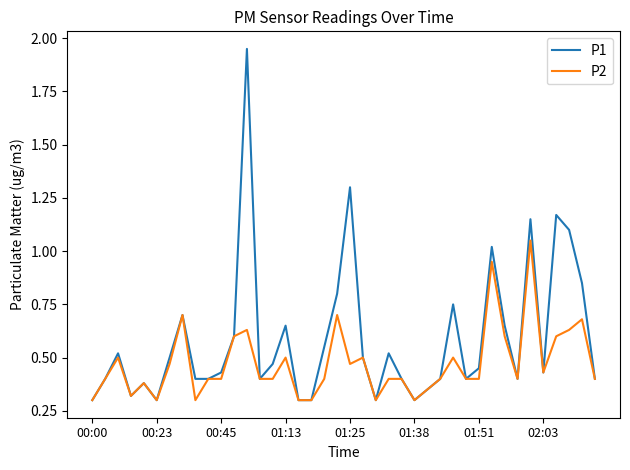

Rank the series by their average value, from lowest to highest.

P2, P1